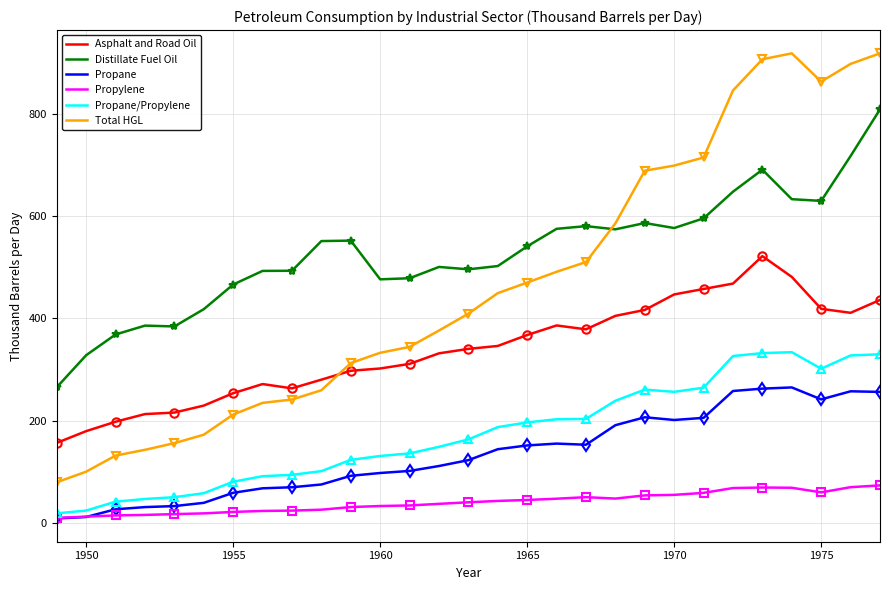

Which series has the widest spread of values?

Total HGL